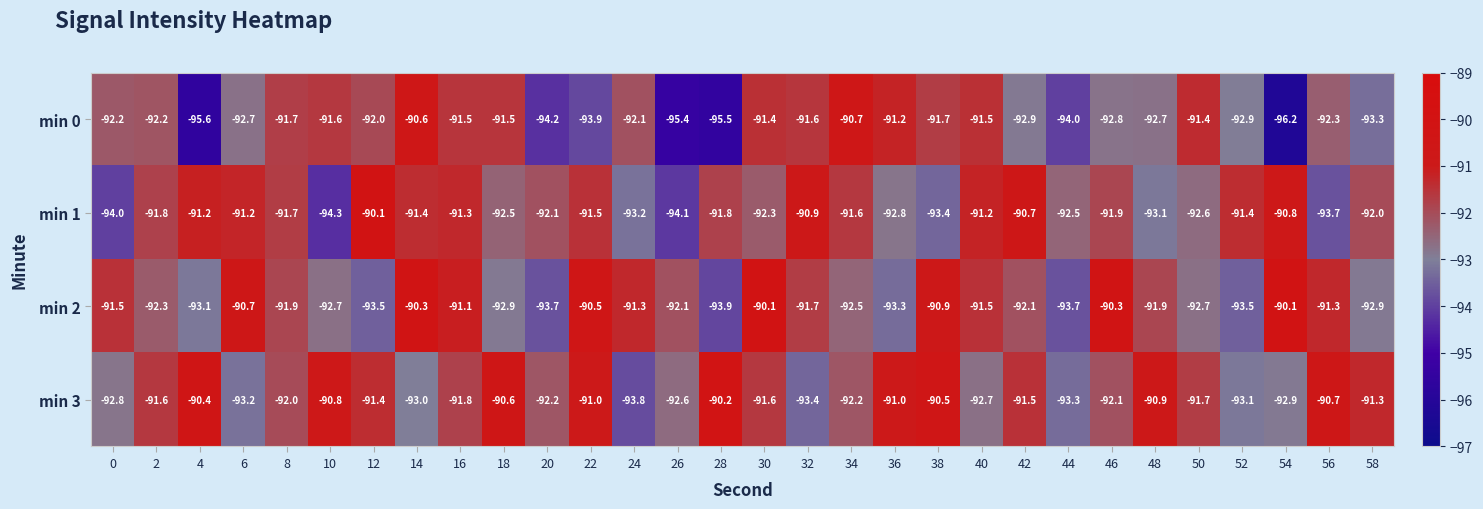

Which series has the widest spread of values?

min 0